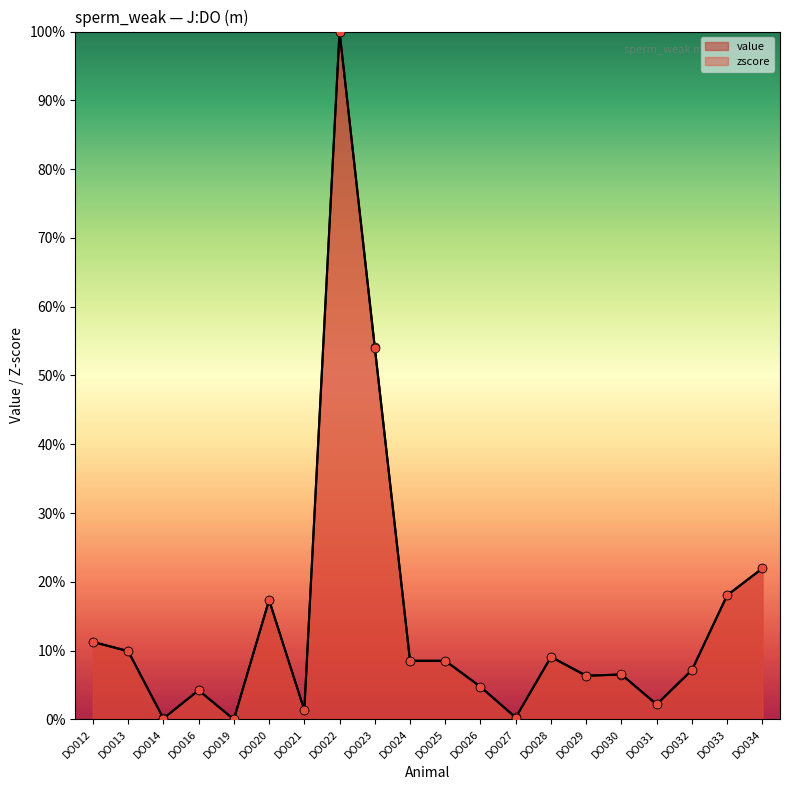

What is the total value across all series at DO021?

2.7